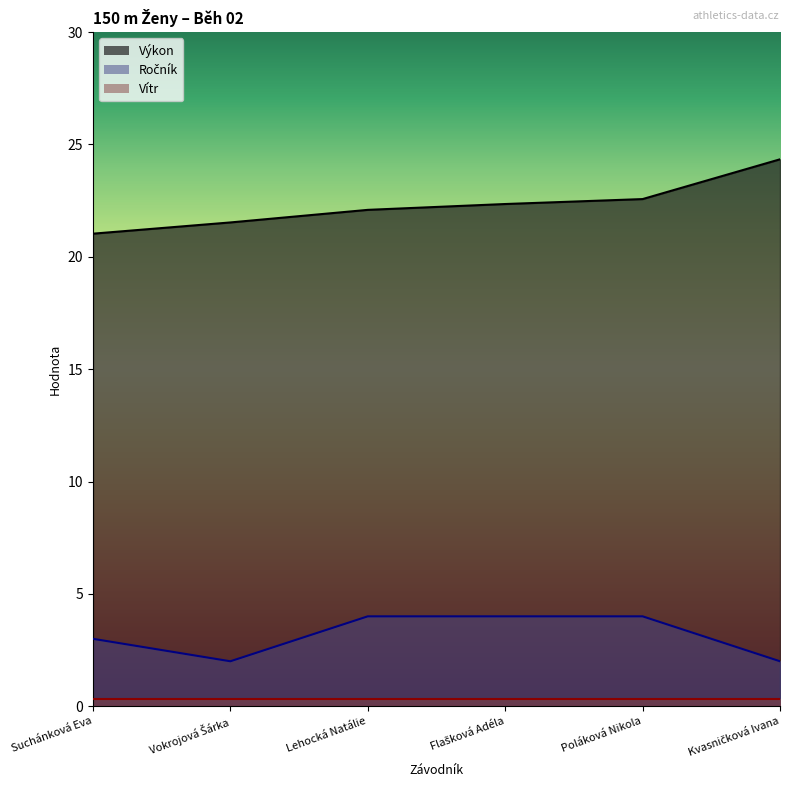

True or false: Ročník has more than 1 points higher than both neighbors.

False